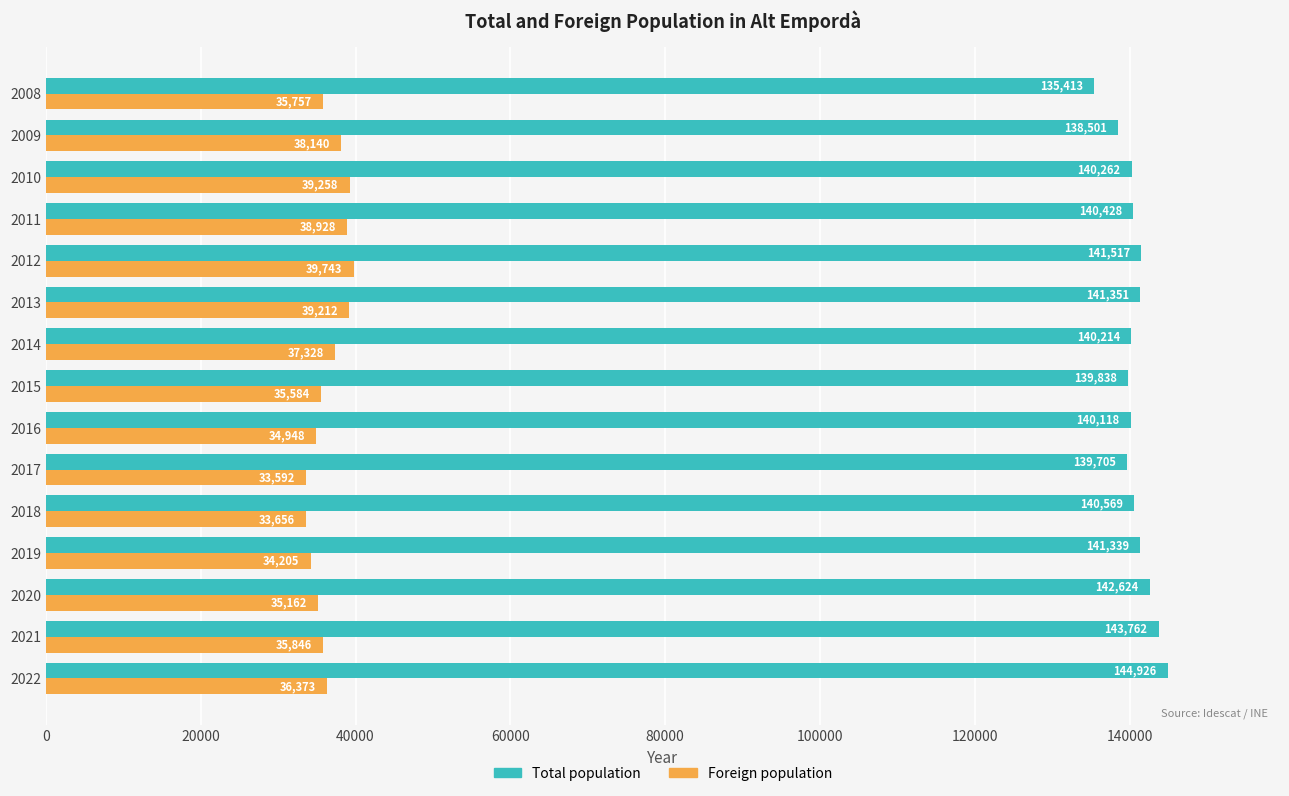

Rank the series by their maximum value, from lowest to highest.

Foreign population, Total population